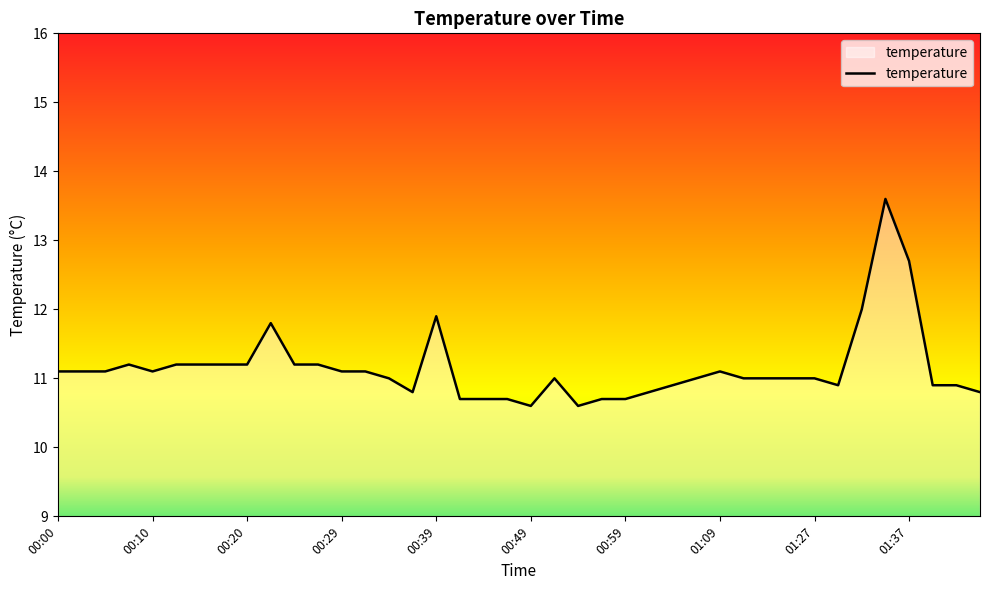

Does the chart have visible grid lines?

No